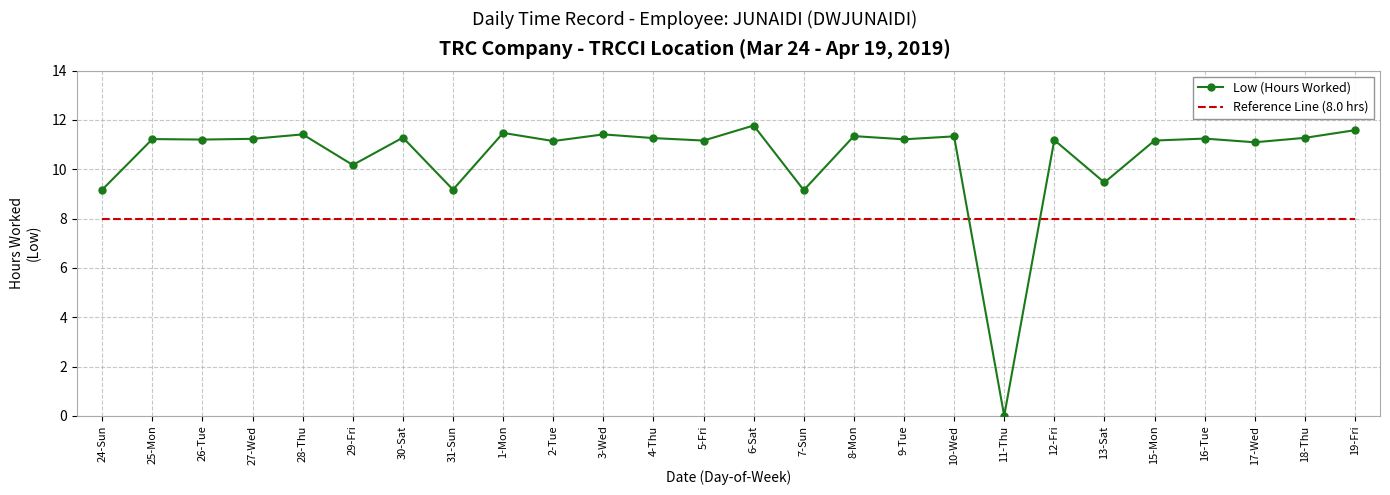

What position from the left is 16-Tue?

23